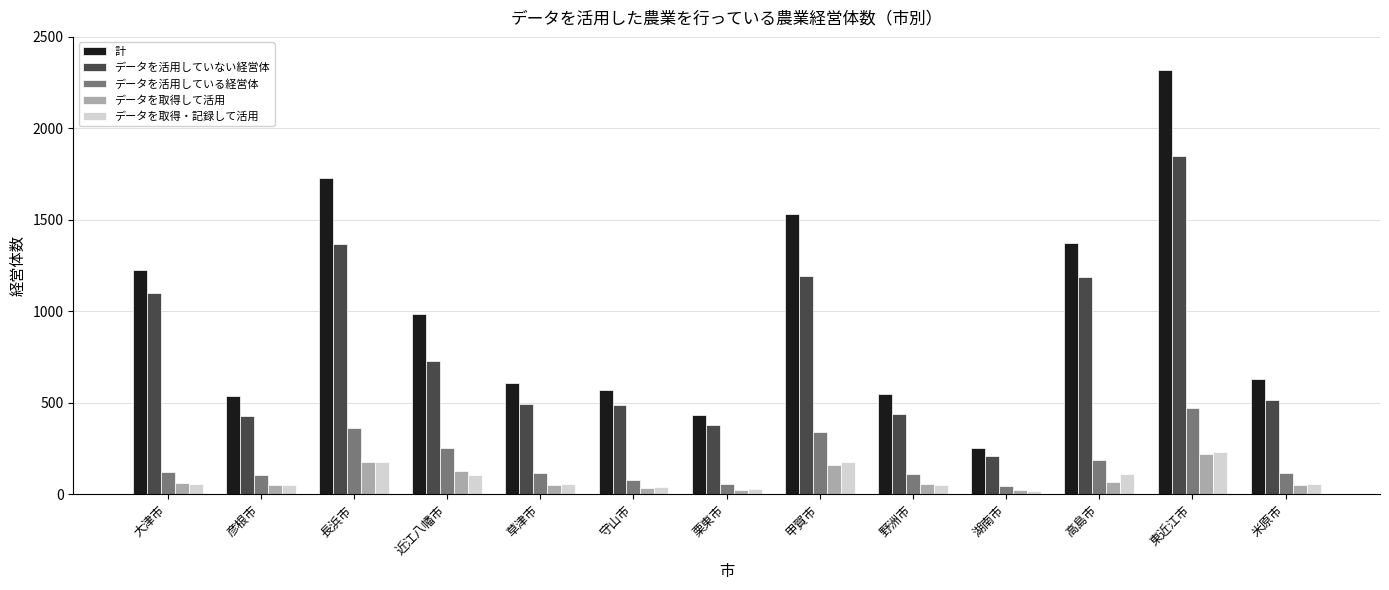

True or false: データを取得・記録して活用 has a value of 27 at 栗東市.

True